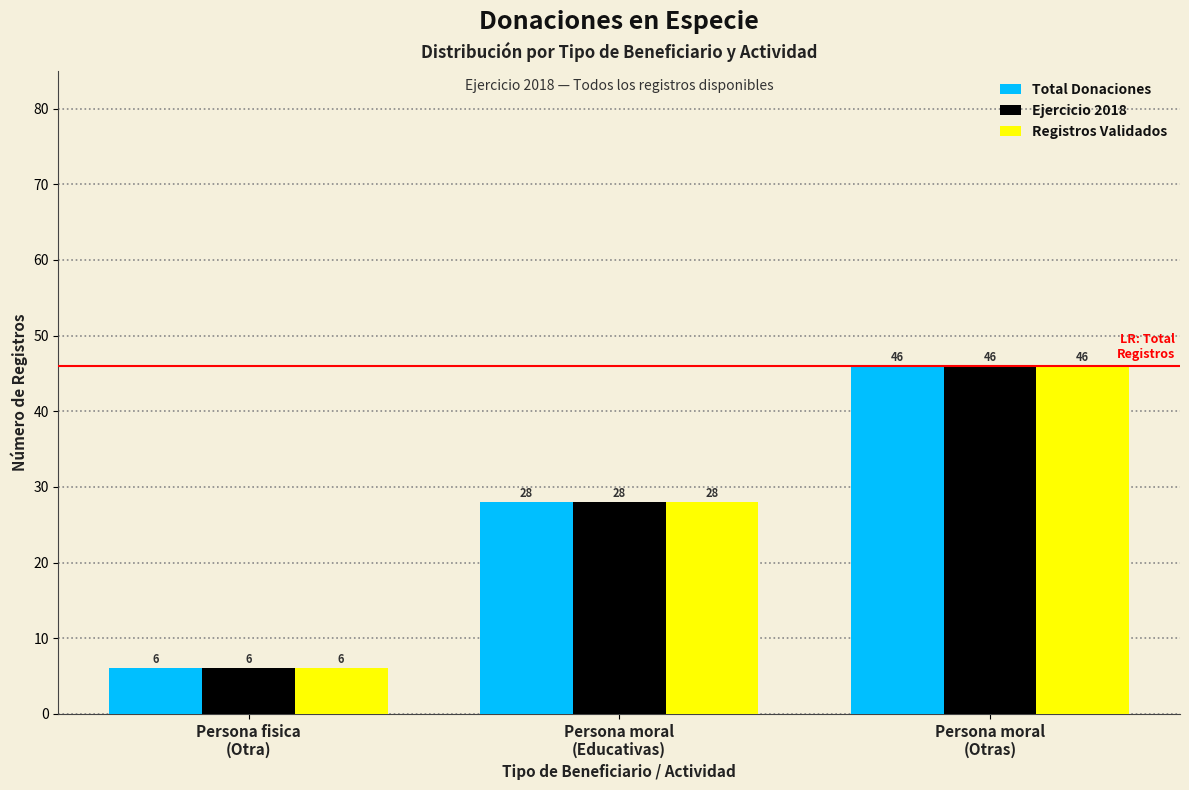

Reading right to left, transcribe all the data shown in this chart.

Total Donaciones: 46	28	6
Ejercicio 2018: 46	28	6
Registros Validados: 46	28	6